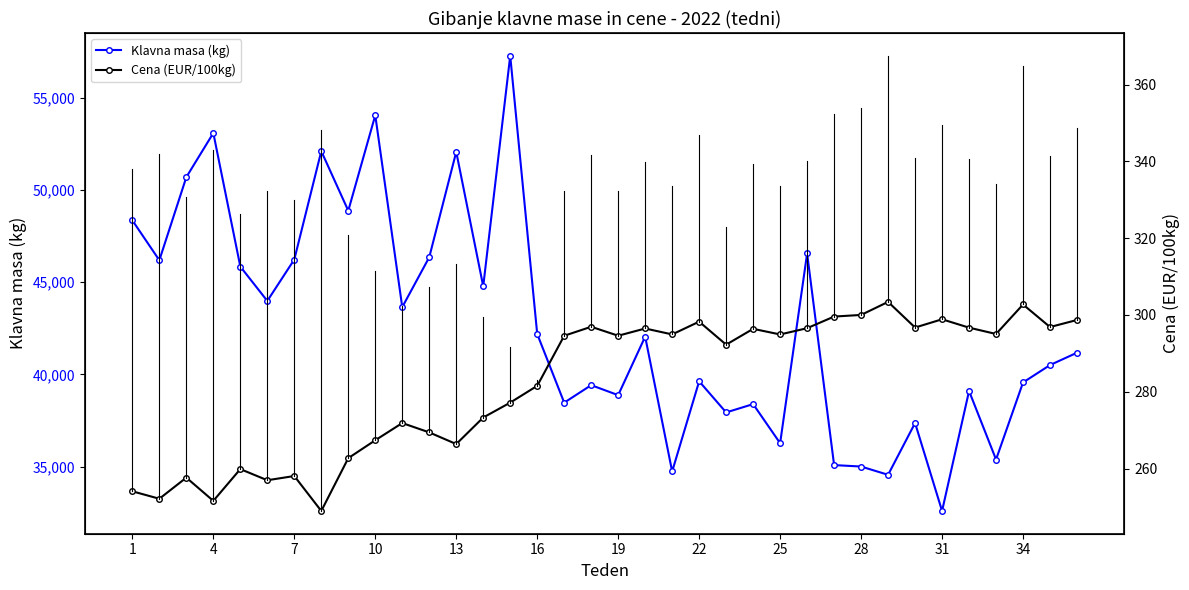

What is the highest value of the Klavna masa (kg) series?

57268